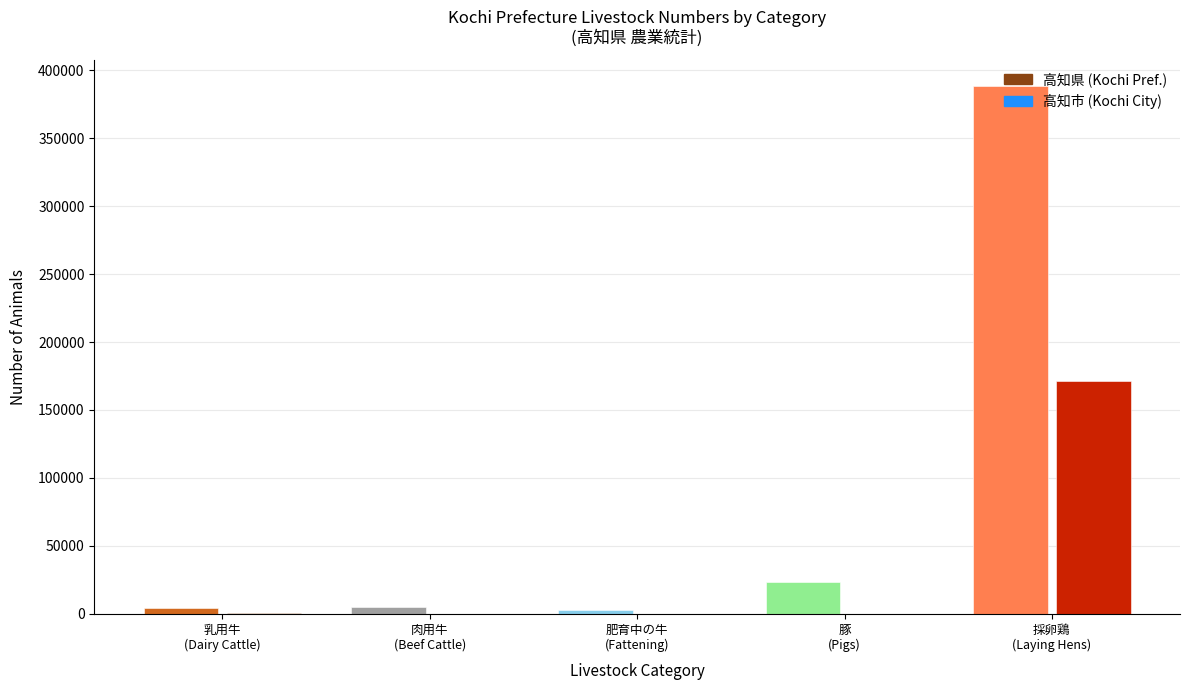

What is the sum of all 肉用牛_飼養頭数 values?

5258